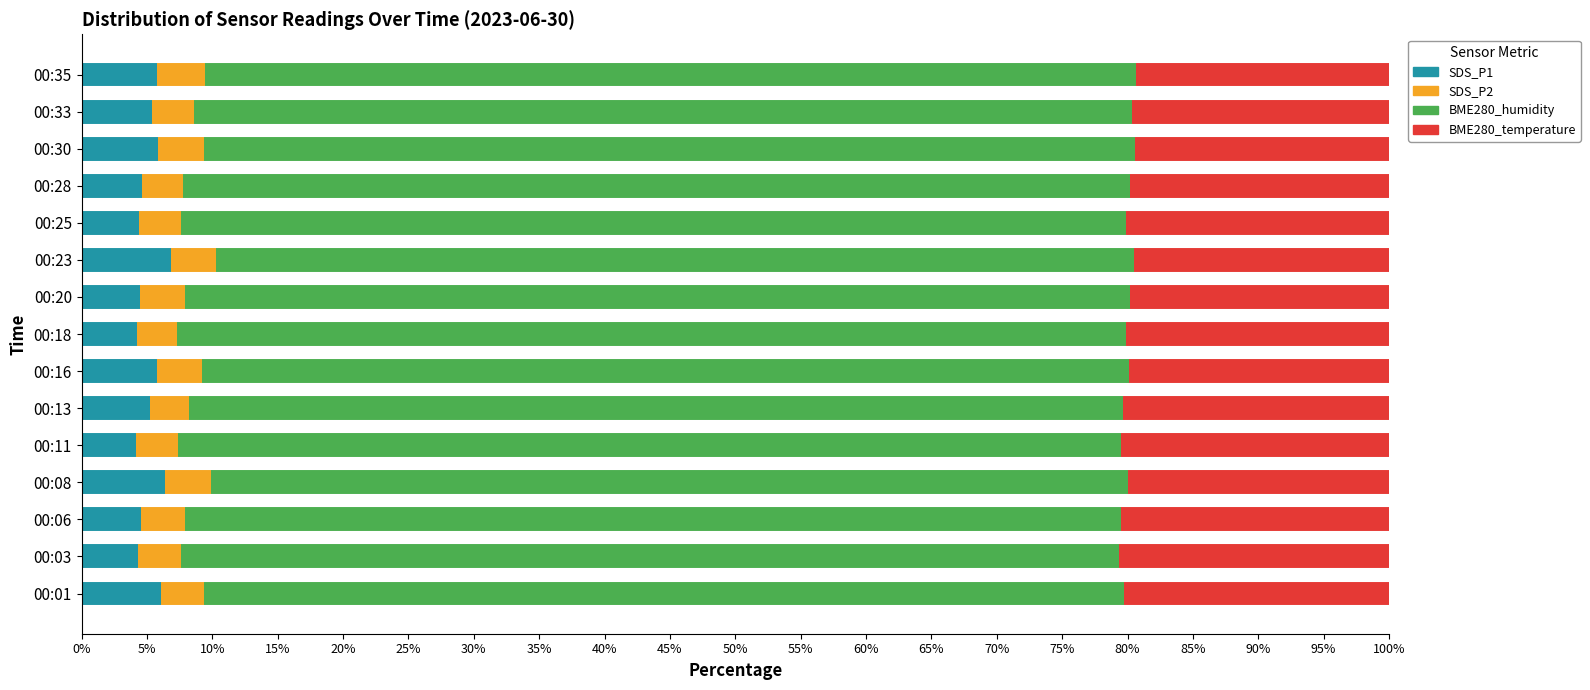

What is the total value across all series at 00:13?

100.0